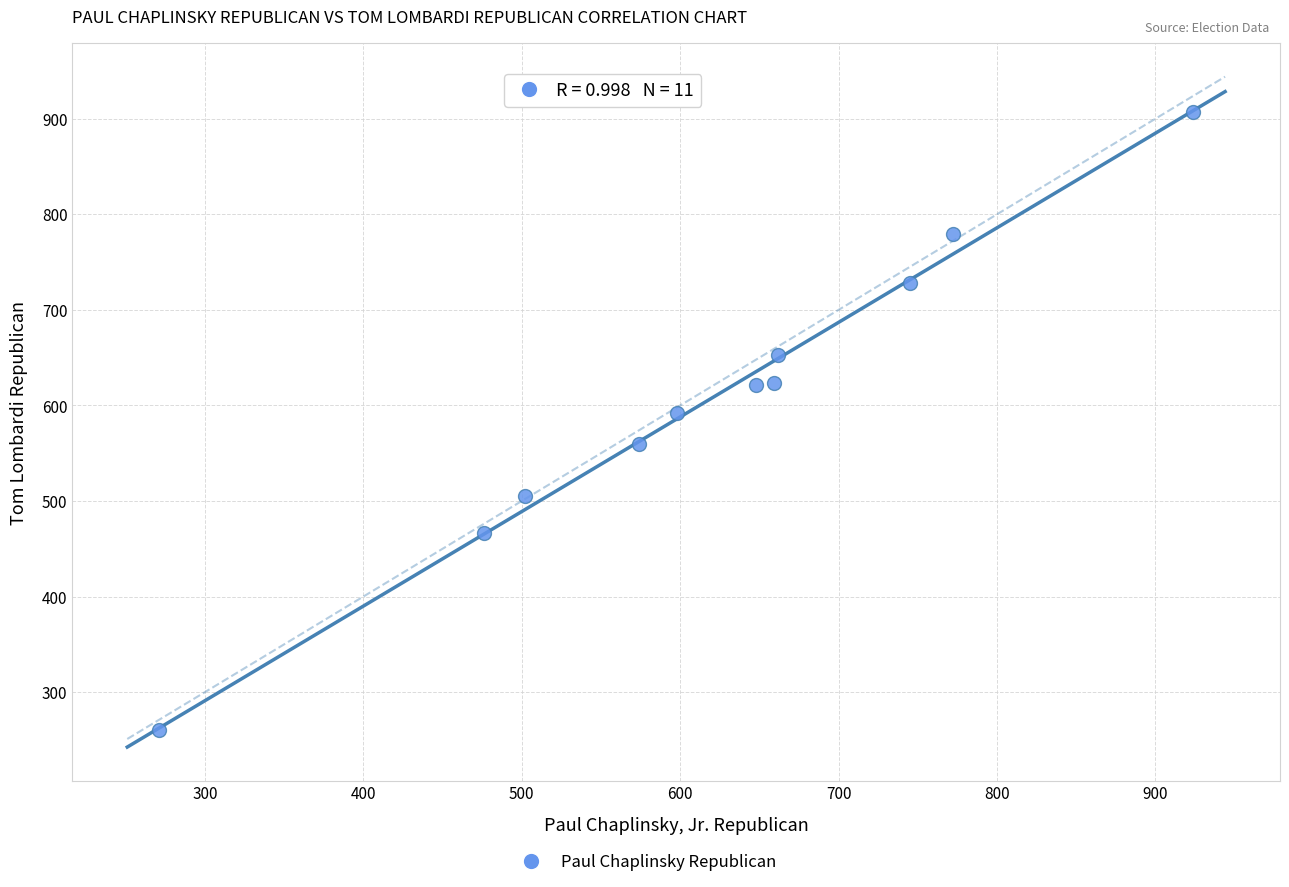

What Y value in the scatter plot is closest to 583?

592